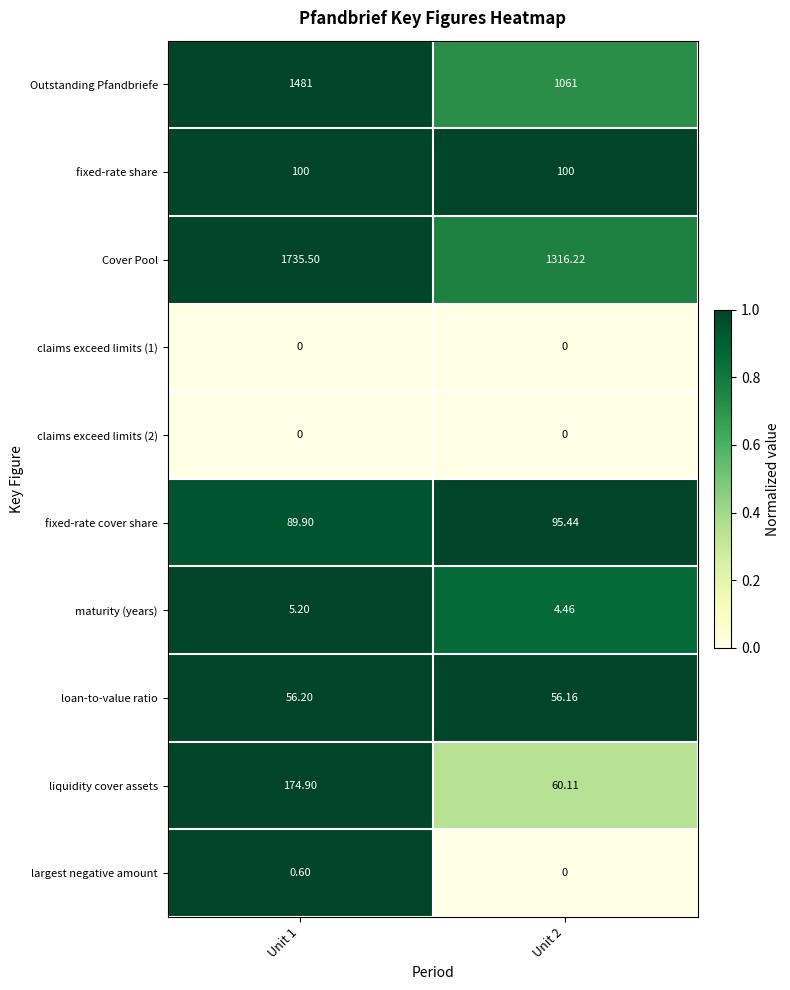

At how many categories does at least one series exceed 0?

2